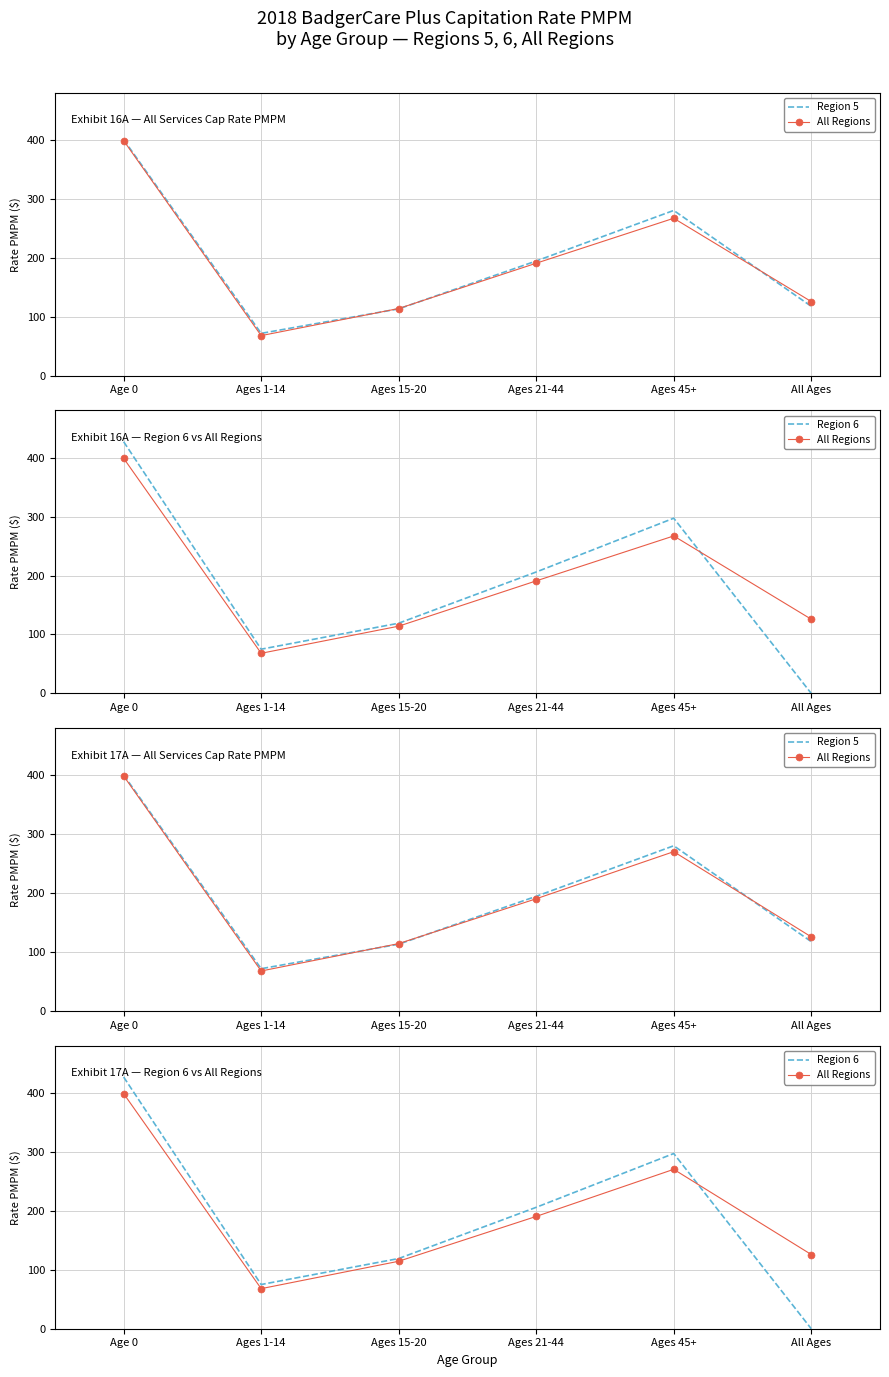

The All Regions series shows 114.4 at Ages 15-20. True or false?

True